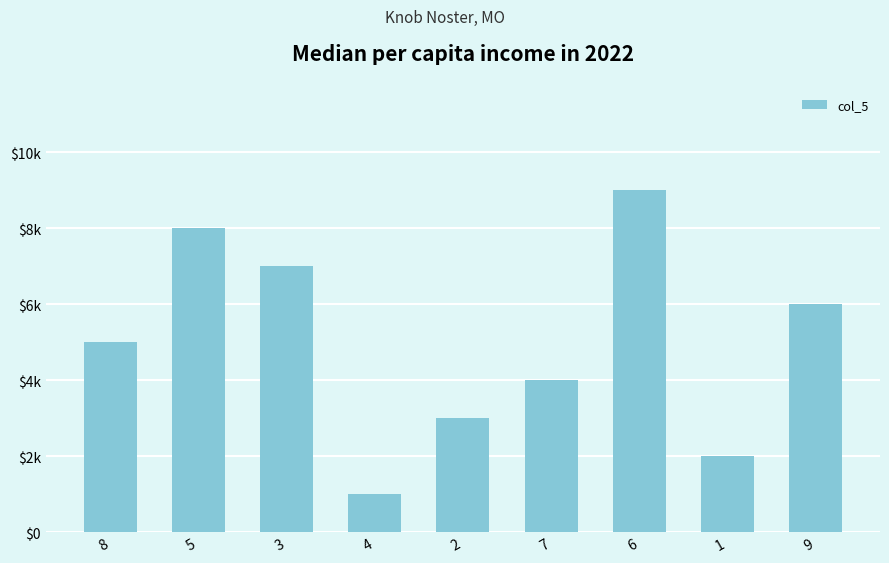

At which label does the data first exceed 5?

5